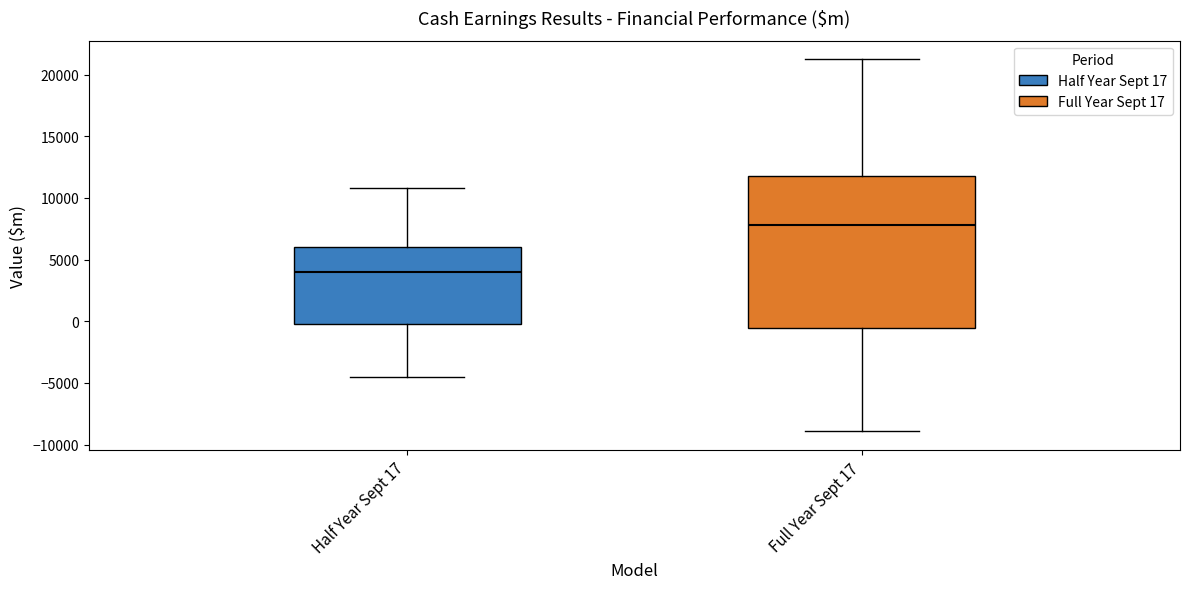

Which box is the tallest, from its lower edge to its upper edge?

Full Year Sept 17